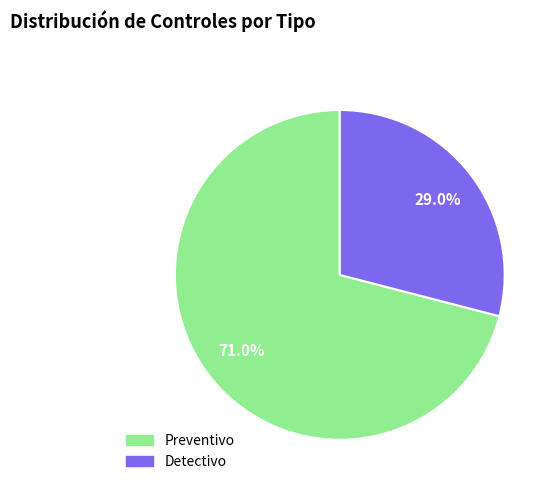

To the nearest percent, what is the difference between the largest and smallest slice percentages?

42%